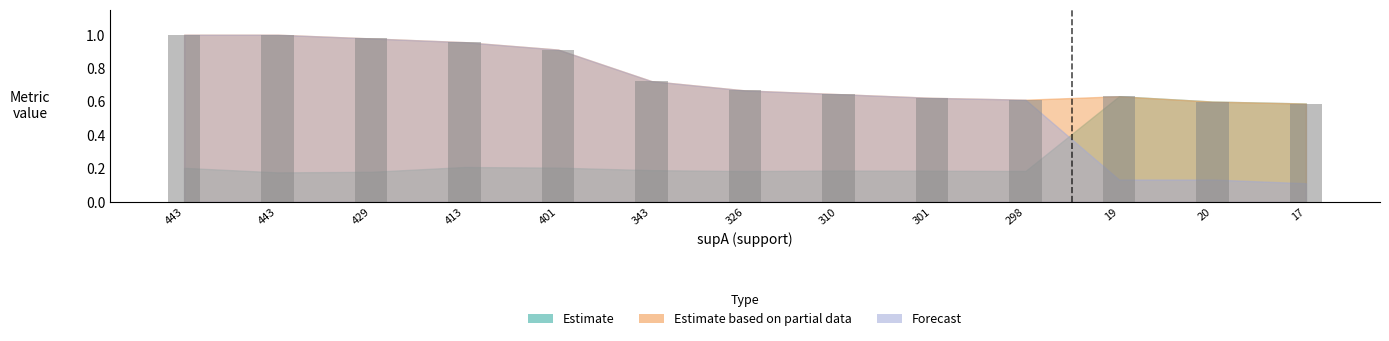

Does the chart contain any negative values?

No